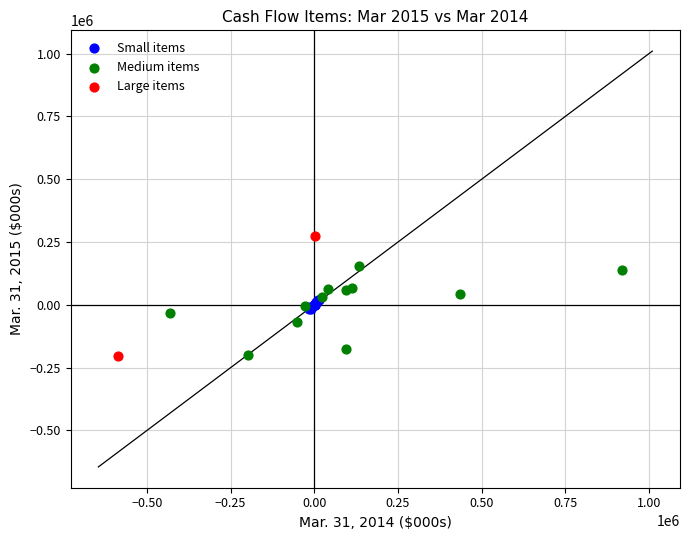

Which series reaches the maximum Y coordinate?

Large items